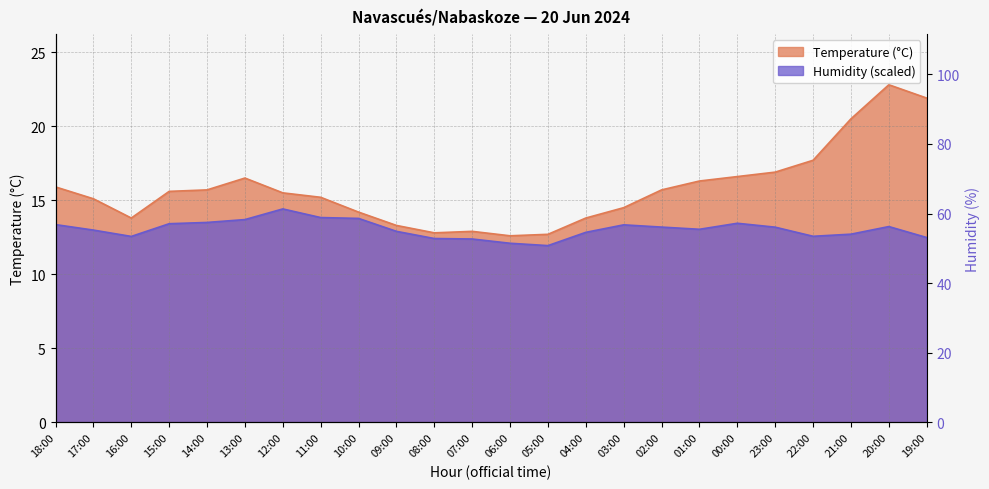

Which category has the lowest value across all series?

06:00